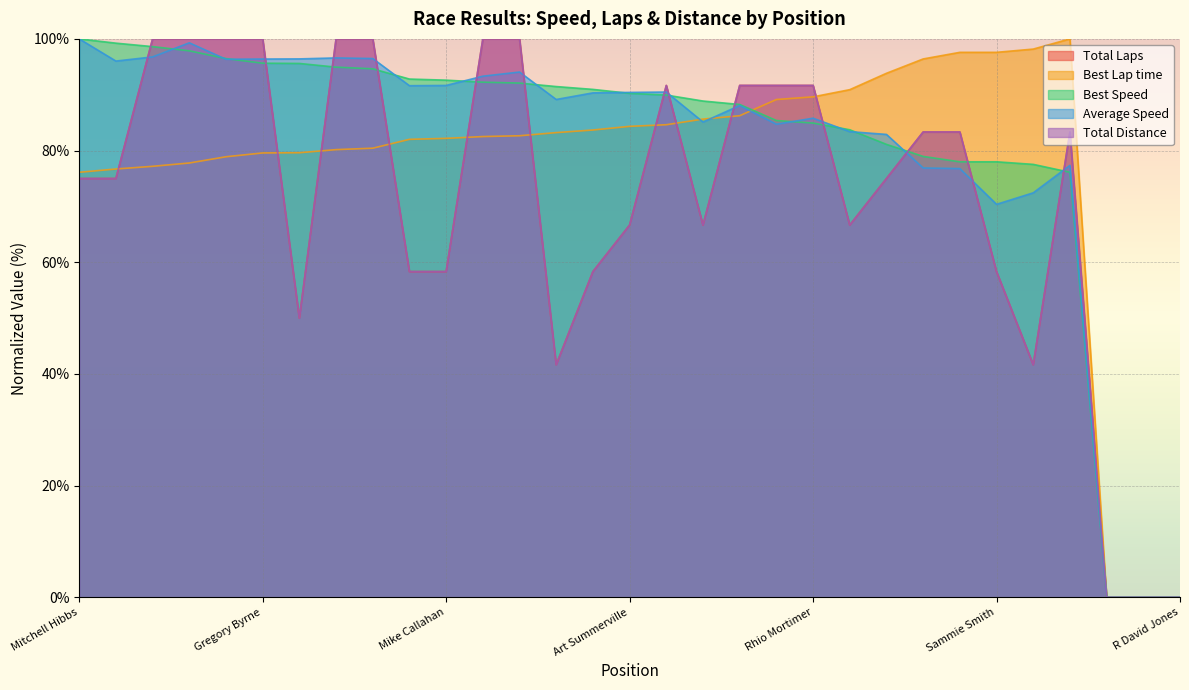

What is the difference between the highest and lowest values at Doane Harrison?

19.5